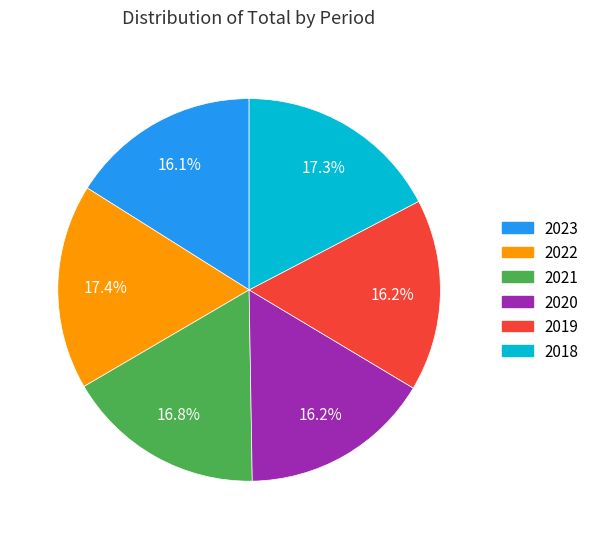

Is it true that 2023 is 16% of the pie?

True